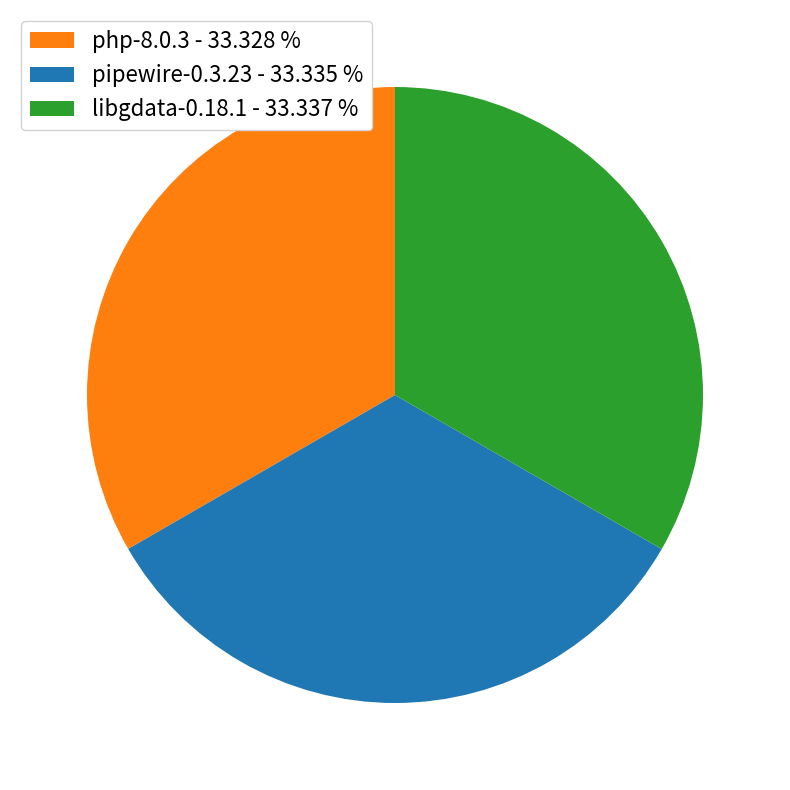

True or false: libgdata-0.18.1 accounts for 33% of the total.

True